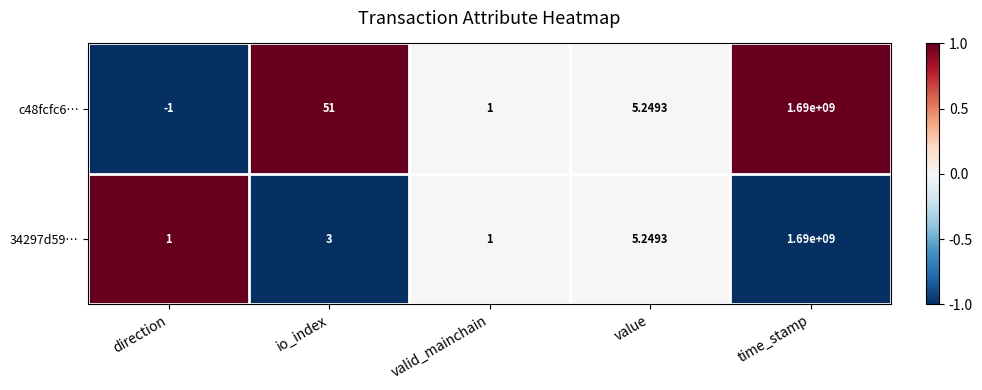

At which category is the sum across all series the highest?

time_stamp